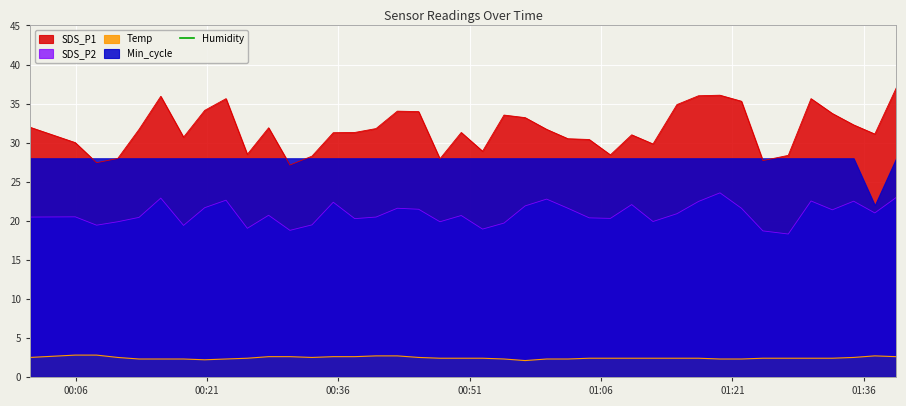

True or false: SDS_P1 and Temp intersect in this chart.

False